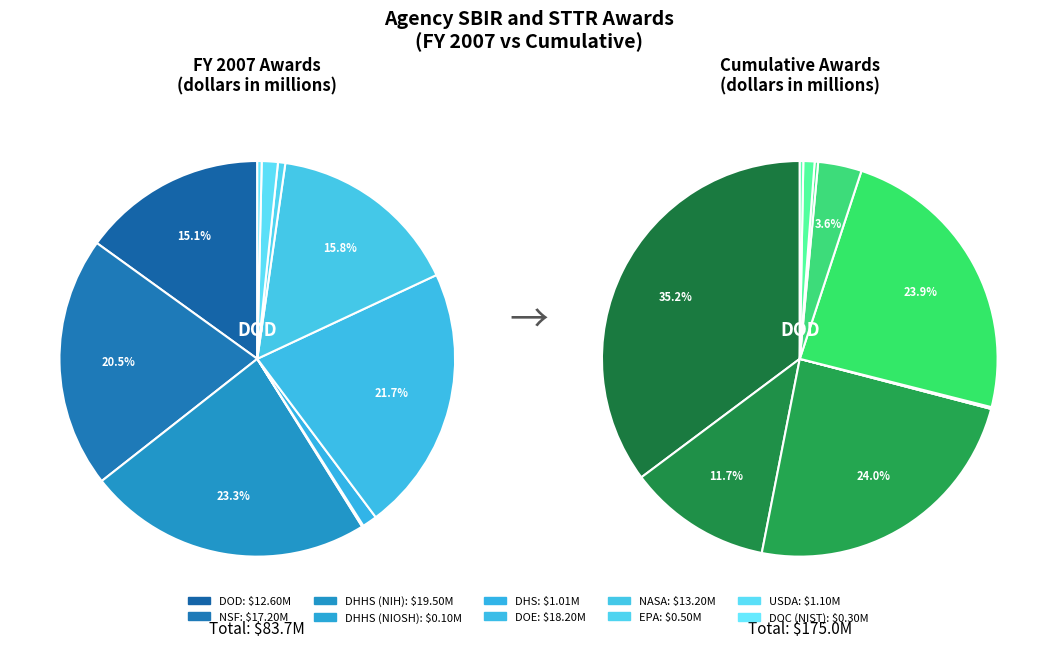

What percentage is NOT represented by DHHS (NIOSH)?

99.9%